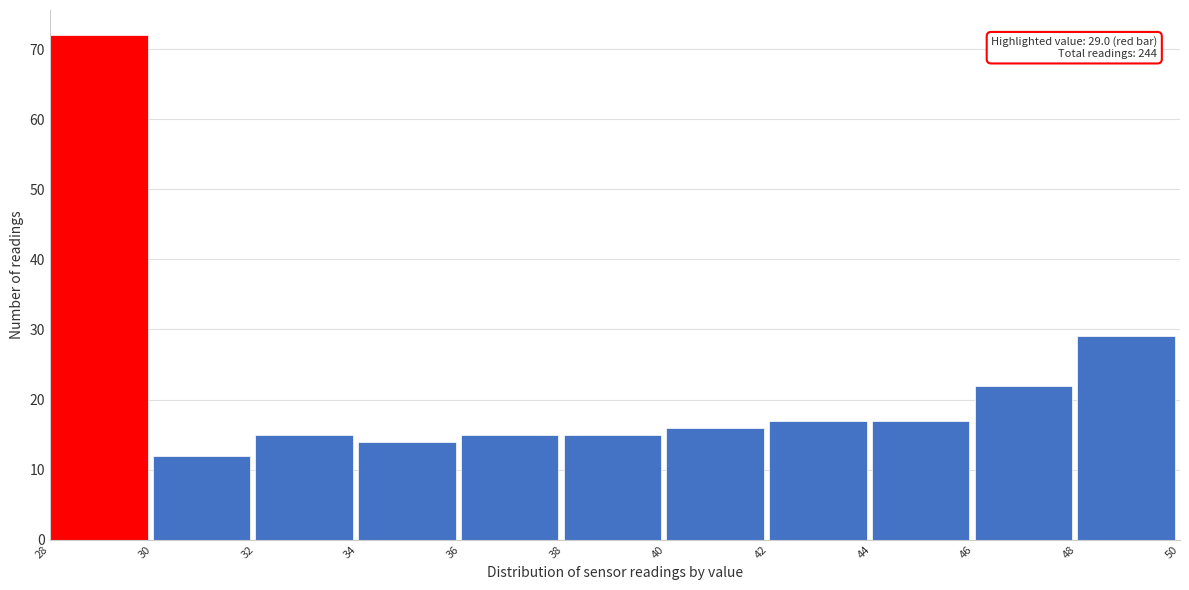

Which range on the x-axis has the tallest bar?

28 to 30